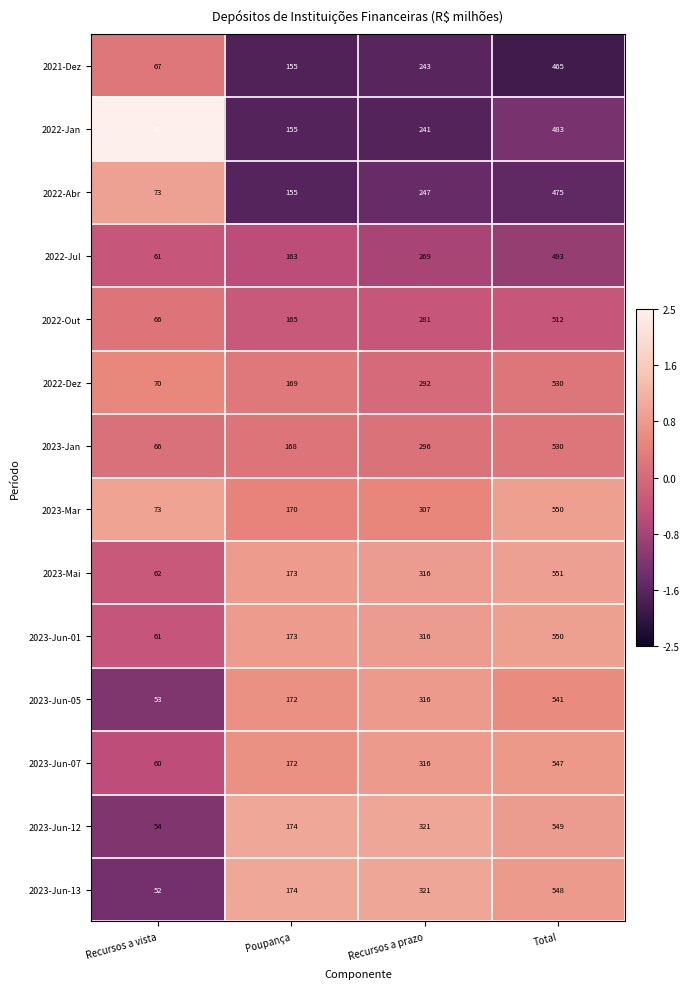

What is the difference between the maximum and second lowest values in the 2022-Jul series?

330